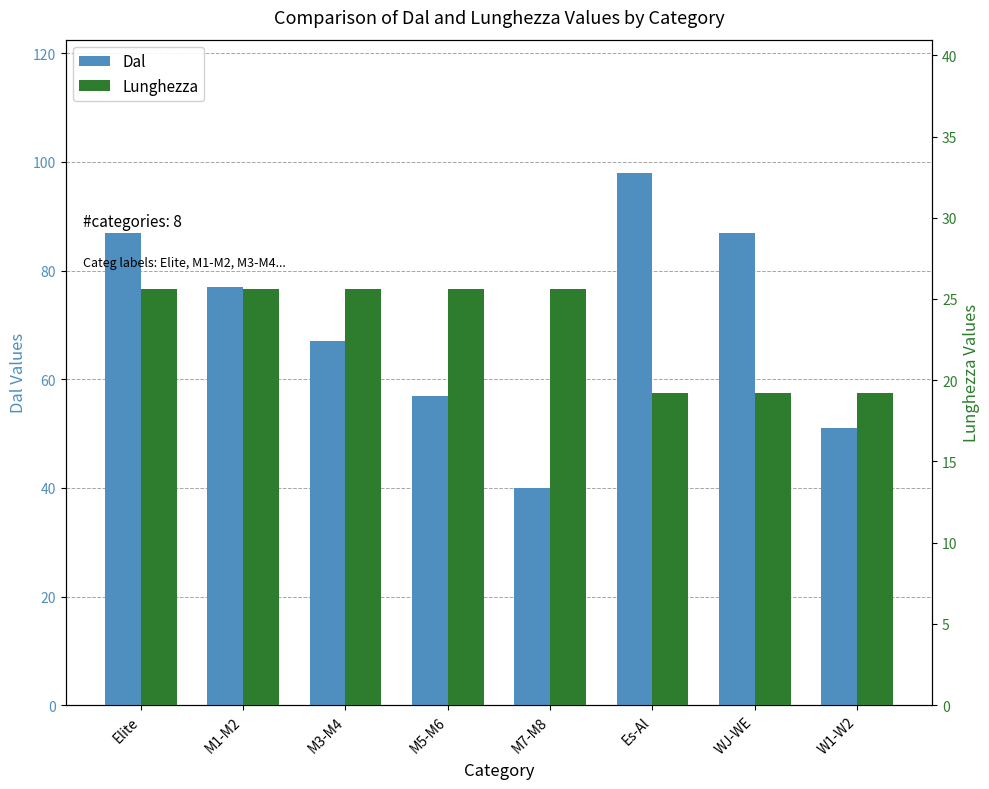

At M3-M4, list the series in order from largest to smallest.

Dal, Lunghezza